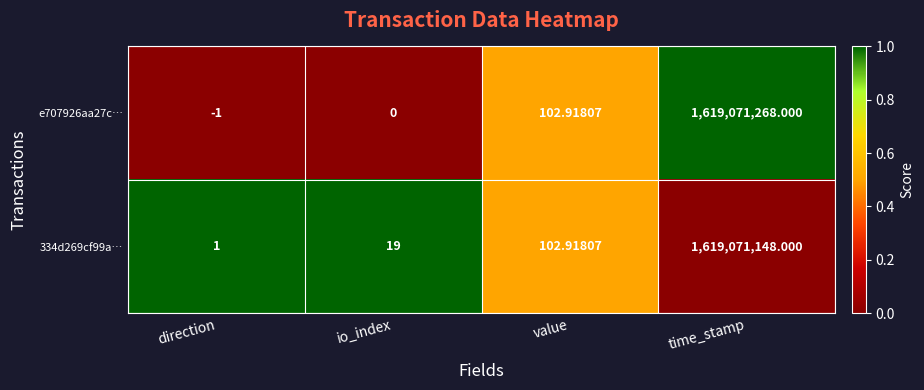

At which category does the chart reach its peak across all series?

time_stamp